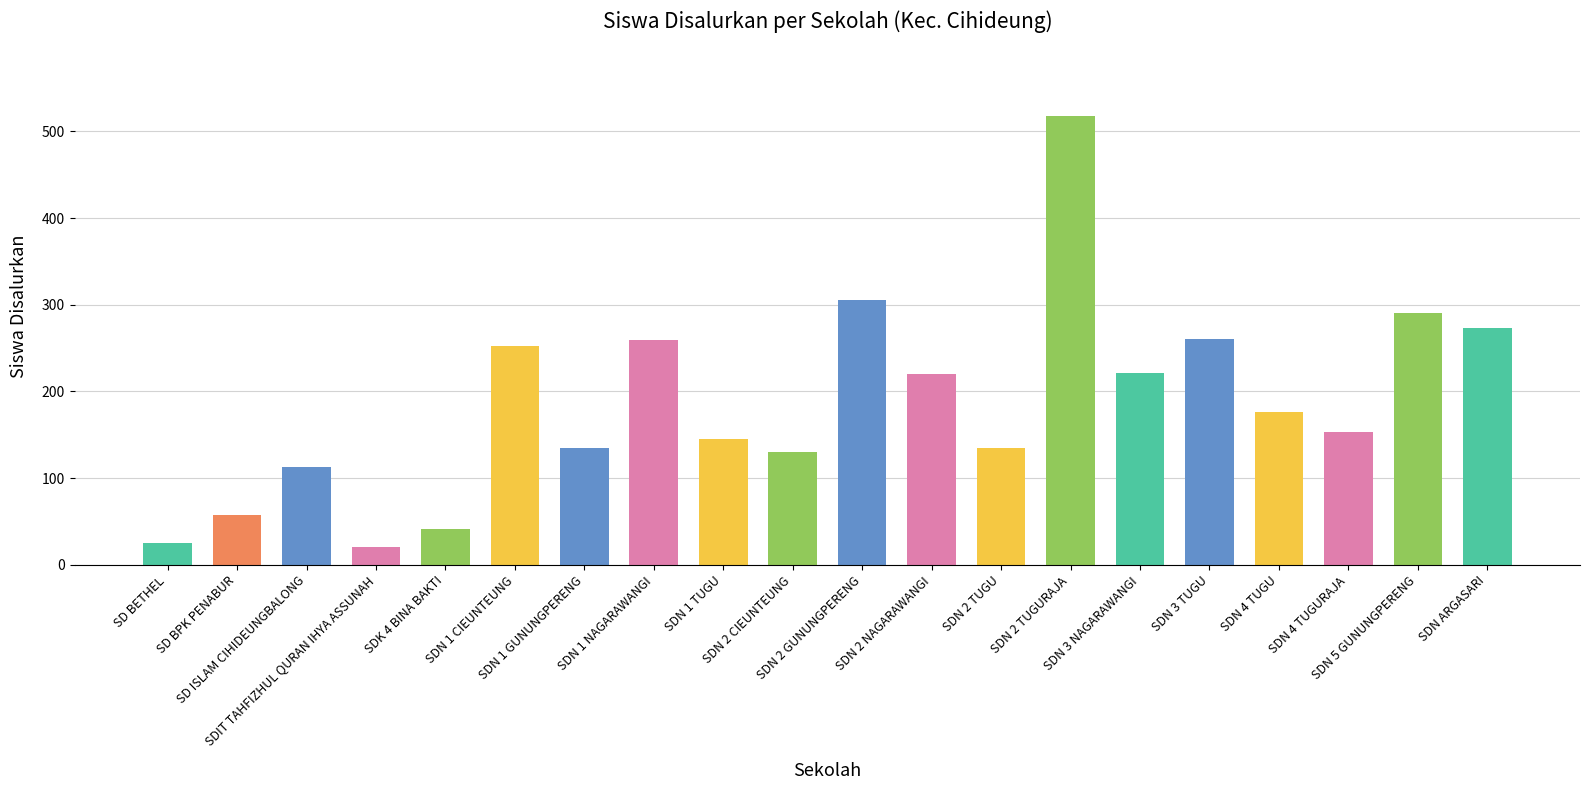

What is the change in value from SDIT TAHFIZHUL QURAN IHYA ASSUNAH to SDN 2 GUNUNGPERENG?

+284